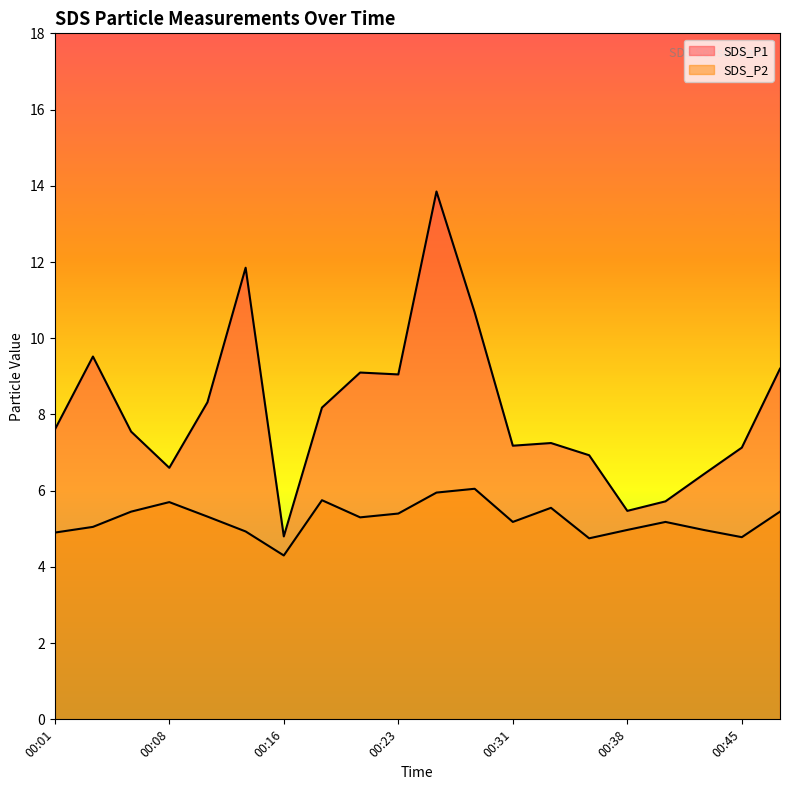

What is the difference between the SDS_P1 values at 00:21 and 00:28?

1.6